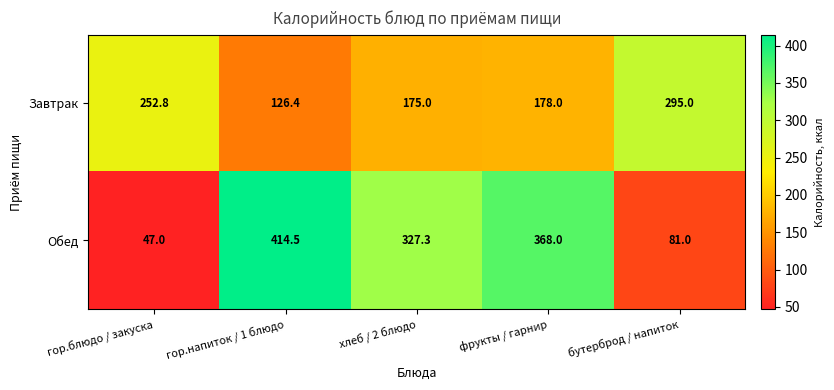

Rank the series at гор.блюдо / закуска from lowest to highest value.

Обед, Завтрак